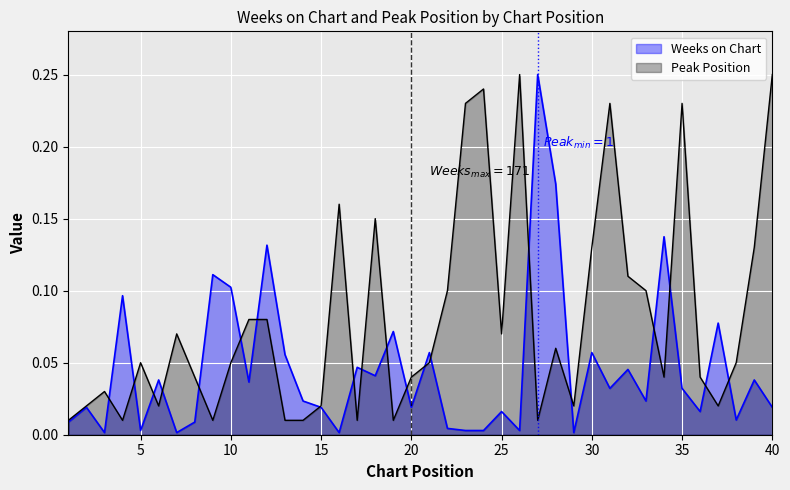

Rank the categories by Peak Position value from lowest to highest.

1, 4, 9, 13, 14, 17, 19, 27, 2, 6, 15, 29, 37, 3, 8, 20, 34, 36, 5, 10, 21, 38, 28, 7, 25, 11, 12, 22, 33, 32, 30, 39, 18, 16, 23, 31, 35, 24, 26, 40